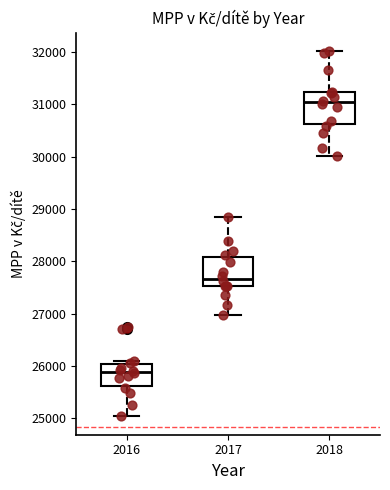

Where is the upper edge of the box at x = 2017 on the y-axis? The values are not printed on the chart, so give them approximately, as read against the axis.

28100